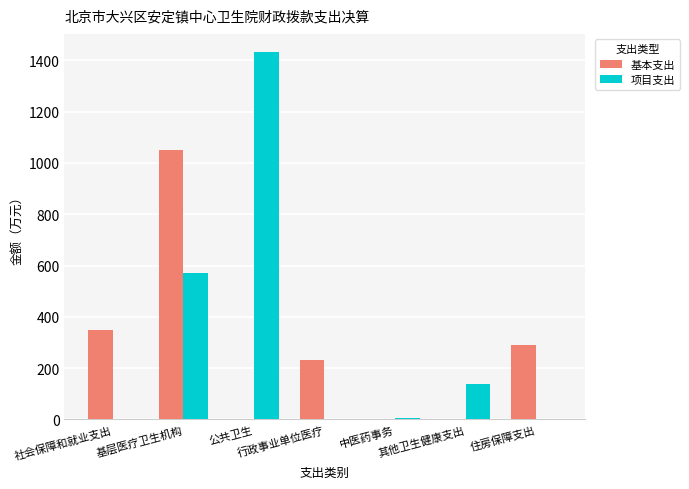

Is the value of 项目支出 at 公共卫生 greater than the value of 基本支出 at 中医药事务?

Yes